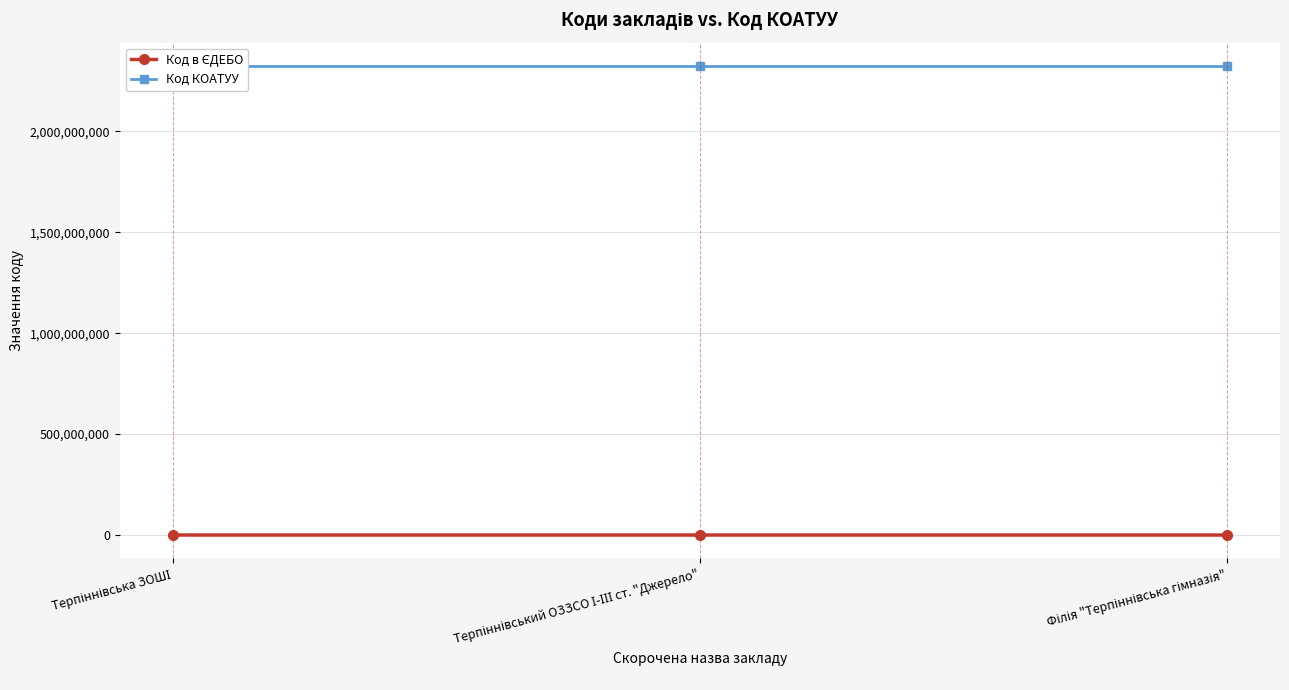

Does the chart display data point markers on the line(s)?

Yes